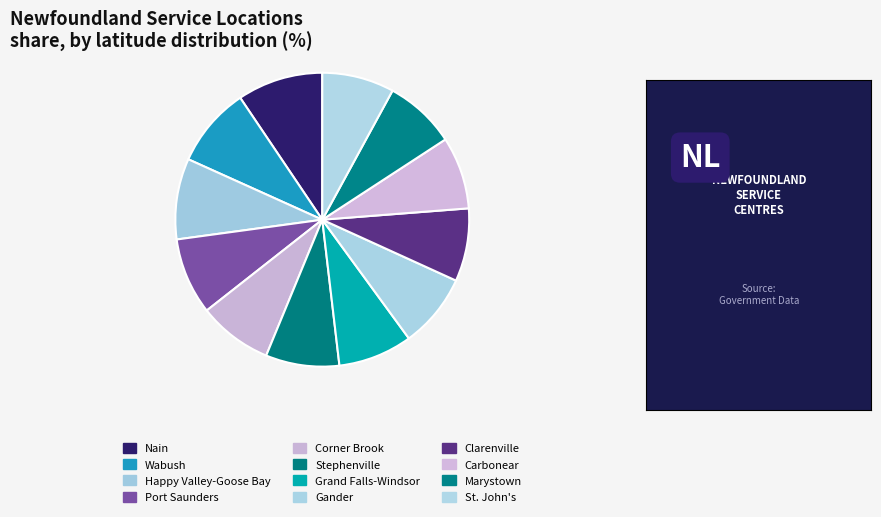

Count the number of slices in the pie.

12